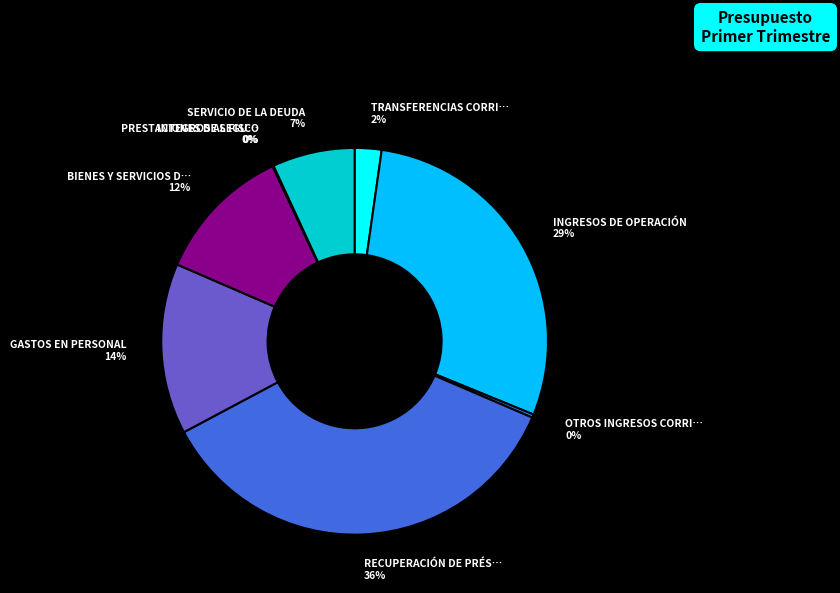

Is there any slice that represents more than half of the pie?

No